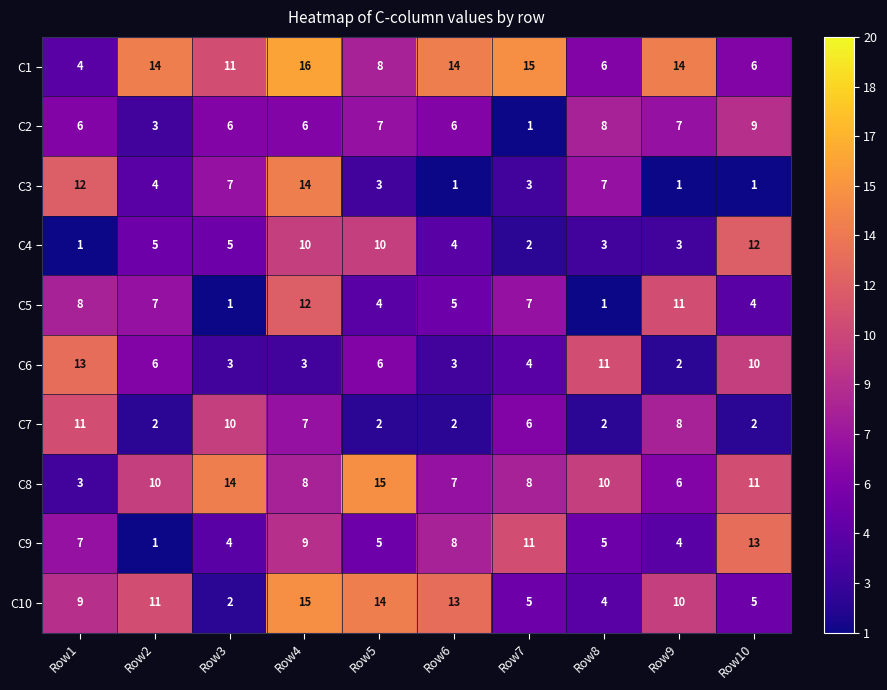

What is the sum of the C5 values at Row1 and Row7?

15